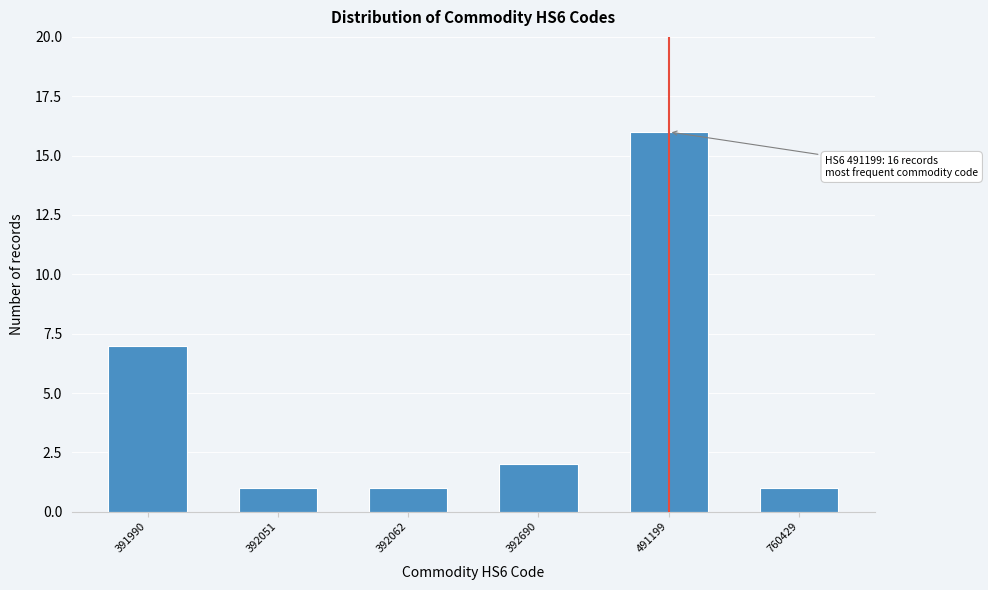

Reading right to left, transcribe all the data shown in this chart.

760429=1	491199=16	392690=2	392062=1	392051=1	391990=7